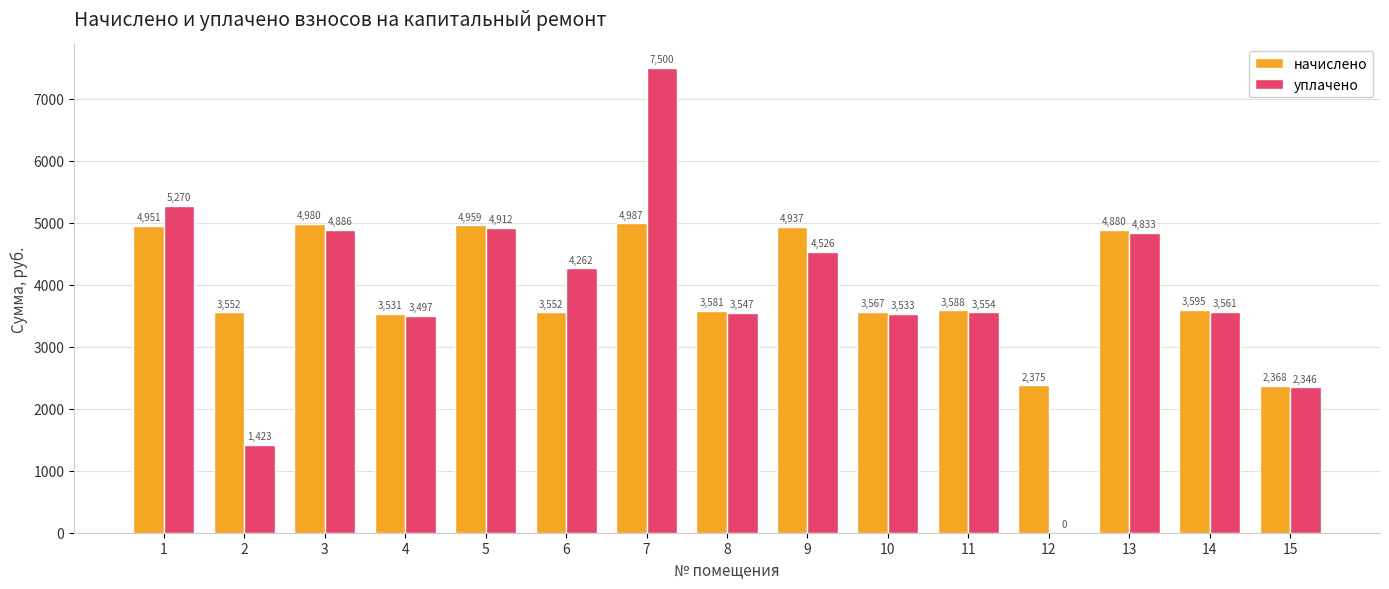

True or false: уплачено has a value of 7500.0 at 7.

True